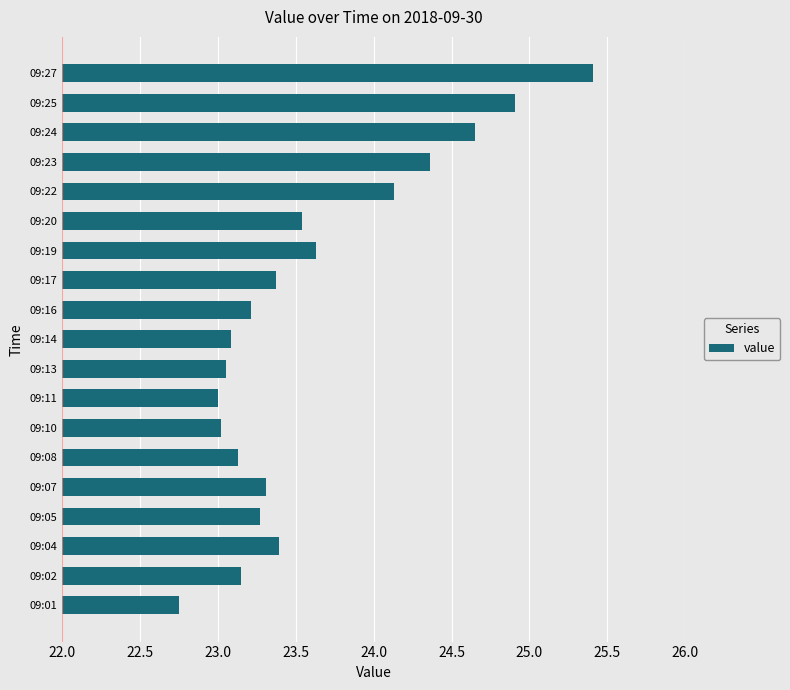

Does the chart contain any negative values?

No